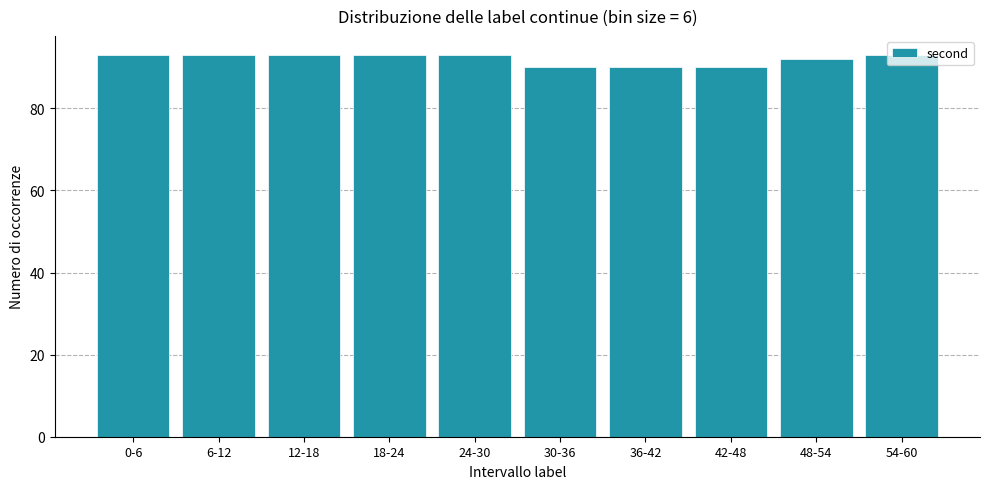

What is the minimum value shown in the chart?

90